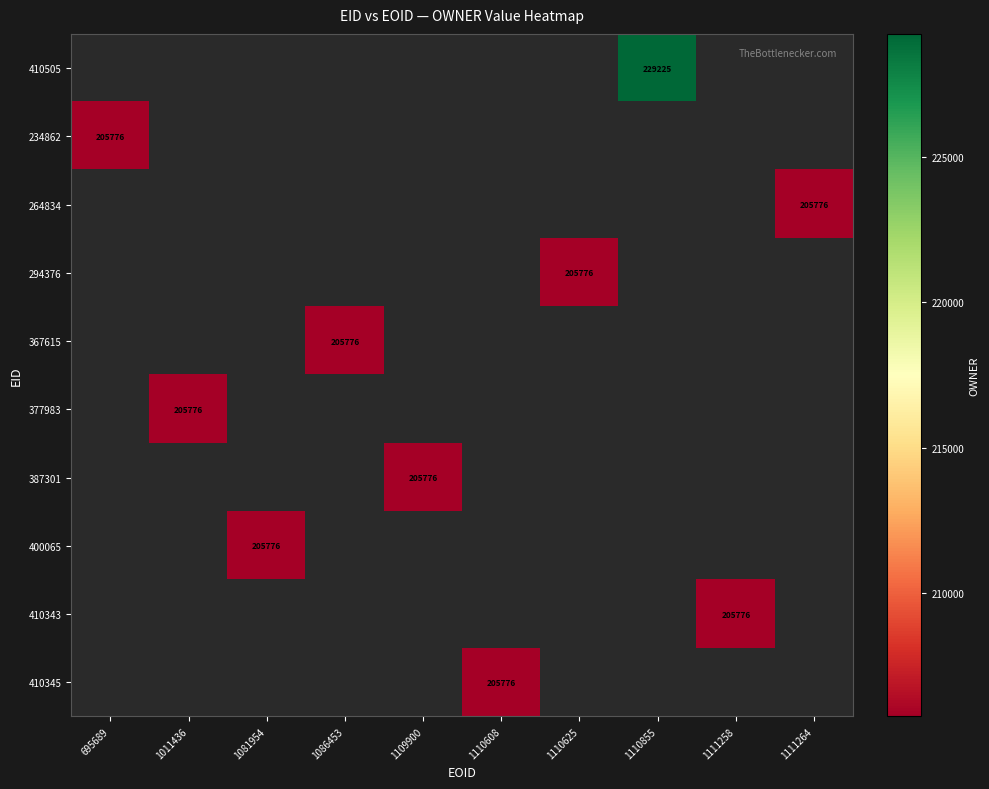

How many distinct data groups are displayed?

10